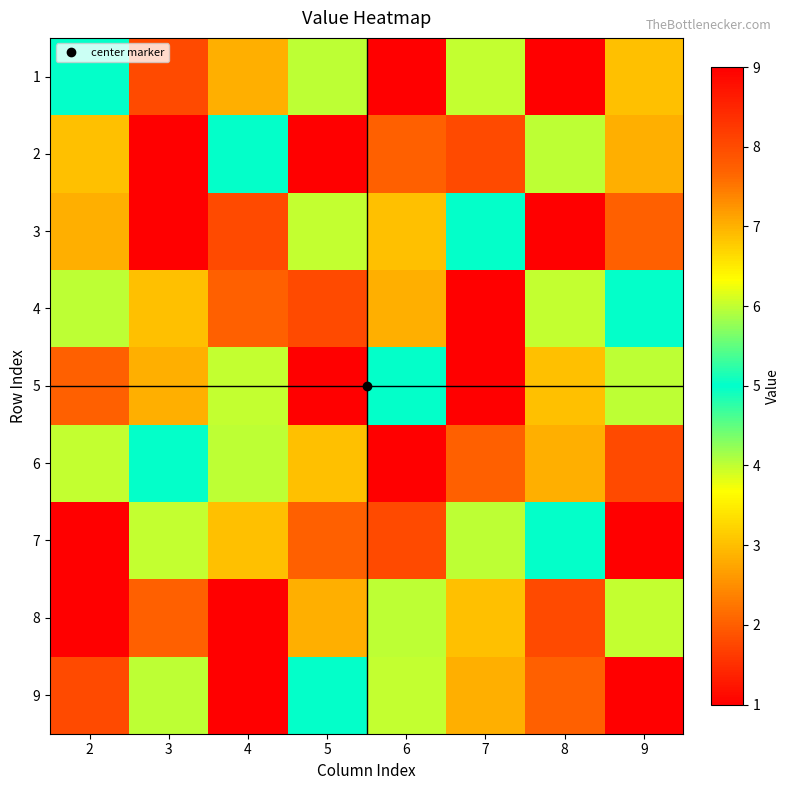

At 6, list the series in order from largest to smallest.

6, 7, 4, 9, 5, 8, 3, 2, 1